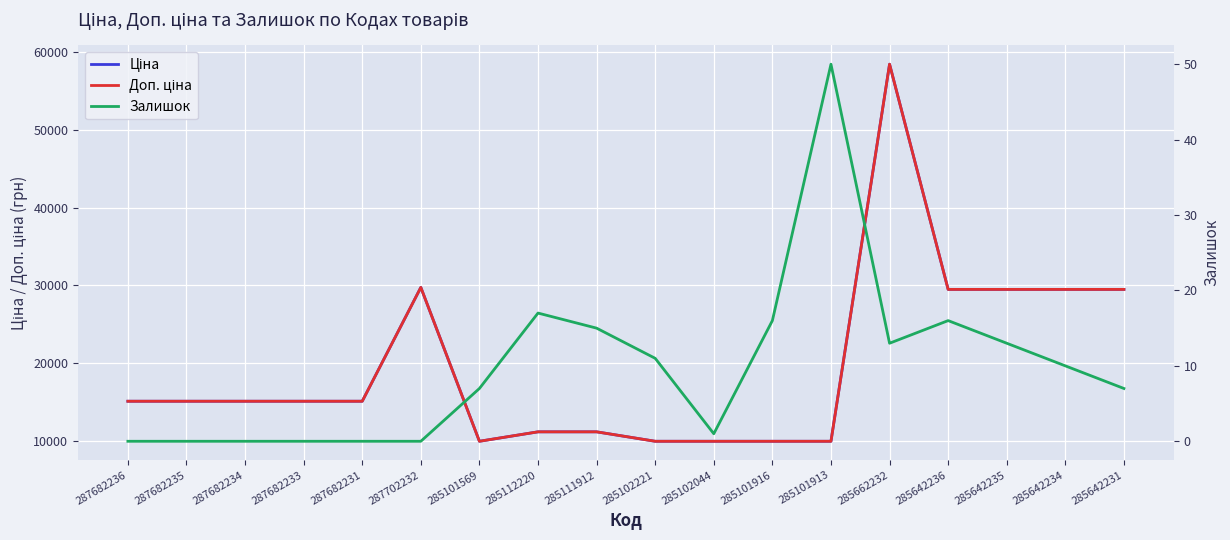

What is the average value of the Доп. ціна series?

19666.2